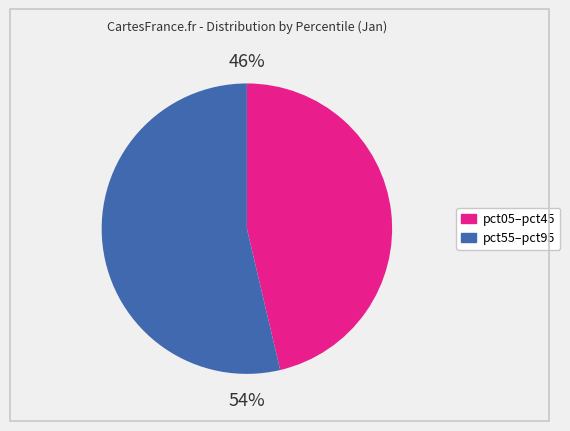

Count the number of slices in the pie.

2